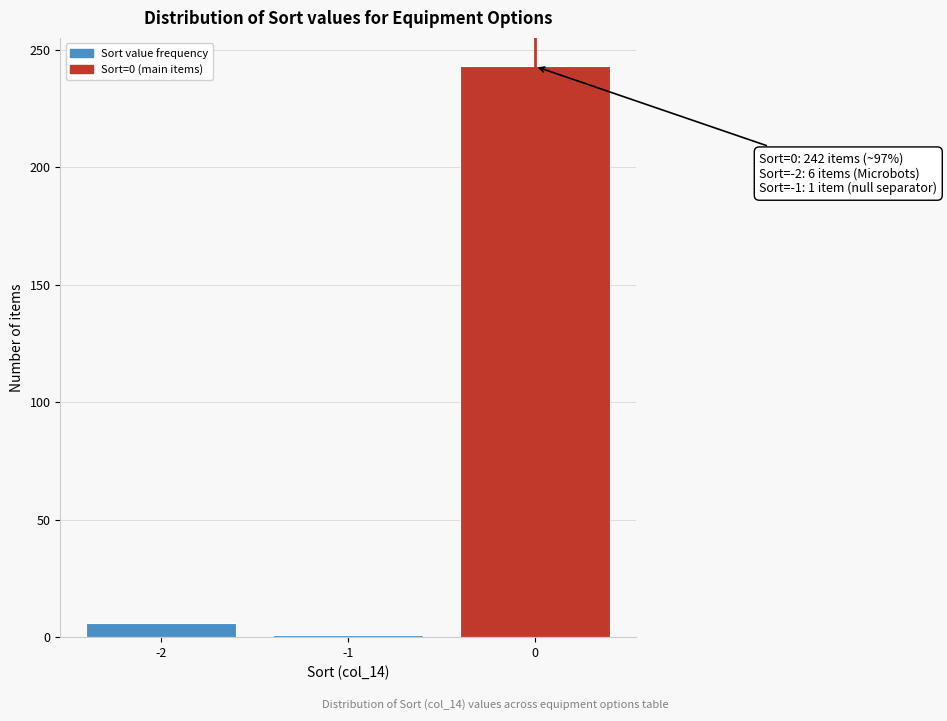

Reading left to right, extract all data points from this chart.

-2=6	-1=1	0=243